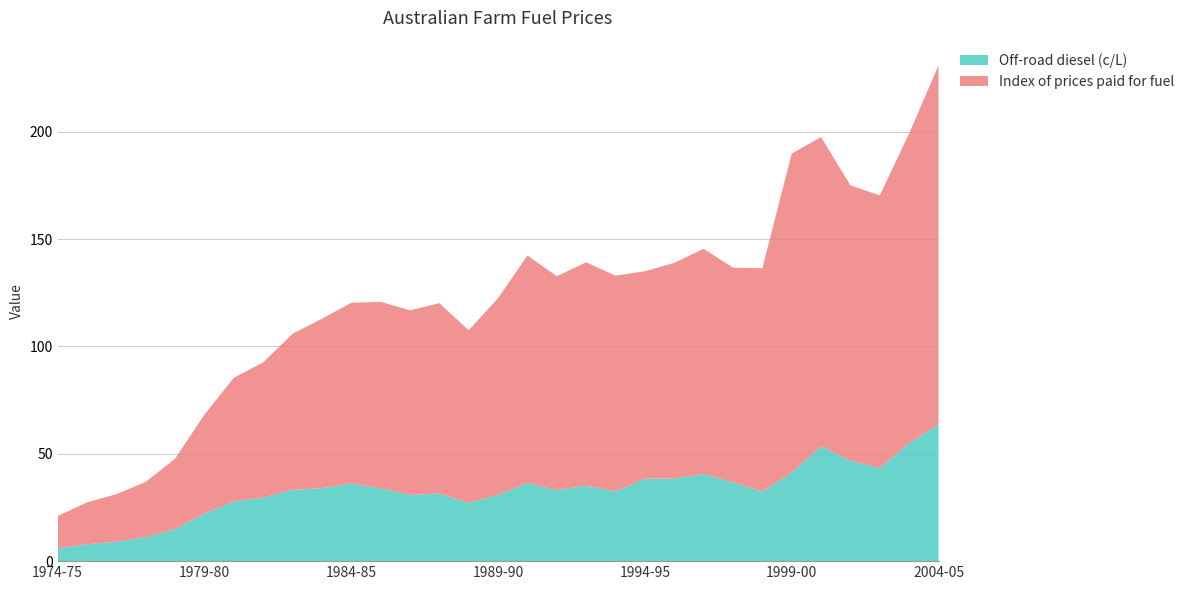

Reading left to right, extract all data points from this chart.

Off-road diesel (c/L): 1974-75=6.0	1975-76=7.9	1976-77=9.0	1977-78=11.2	1978-79=14.9	1979-80=22.2	1980-81=27.8	1981-82=29.6	1982-83=33.2	1983-84=34.0	1984-85=36.1	1985-86=33.9	1986-87=30.8	1987-88=31.5	1988-89=27.2	1989-90=30.9	1990-91=36.4	1991-92=33.1	1992-93=35.1	1993-94=32.5	1994-95=38.4	1995-96=38.5	1996-97=40.6	1997-98=36.7	1998-99=32.4	1999-00=41.2	2000-01=53.5	2001-02=46.8	2002-03=43.3	2003-04=55.0	2004-05=63.7
Index of prices paid for fuel: 1974-75=15.1	1975-76=19.5	1976-77=22.2	1977-78=25.7	1978-79=32.8	1979-80=46.1	1980-81=57.6	1981-82=63.0	1982-83=72.7	1983-84=78.9	1984-85=84.2	1985-86=86.9	1986-87=86.0	1987-88=88.7	1988-89=80.4	1989-90=91.6	1990-91=106.0	1991-92=99.6	1992-93=104.1	1993-94=100.5	1994-95=96.6	1995-96=100.4	1996-97=104.9	1997-98=100.0	1998-99=104.1	1999-00=148.6	2000-01=144.1	2001-02=128.3	2002-03=127.0	2003-04=144.3	2004-05=167.2